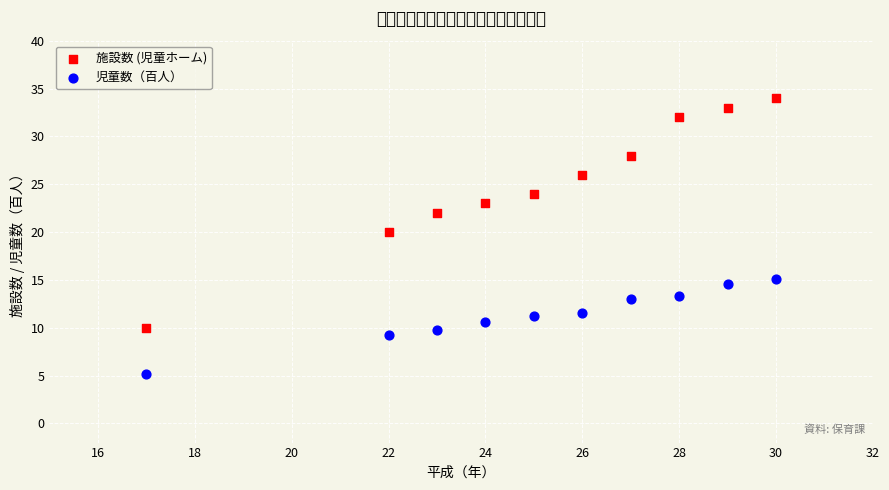

Across all data points, what is the range of Y values (max minus min)?

28.9